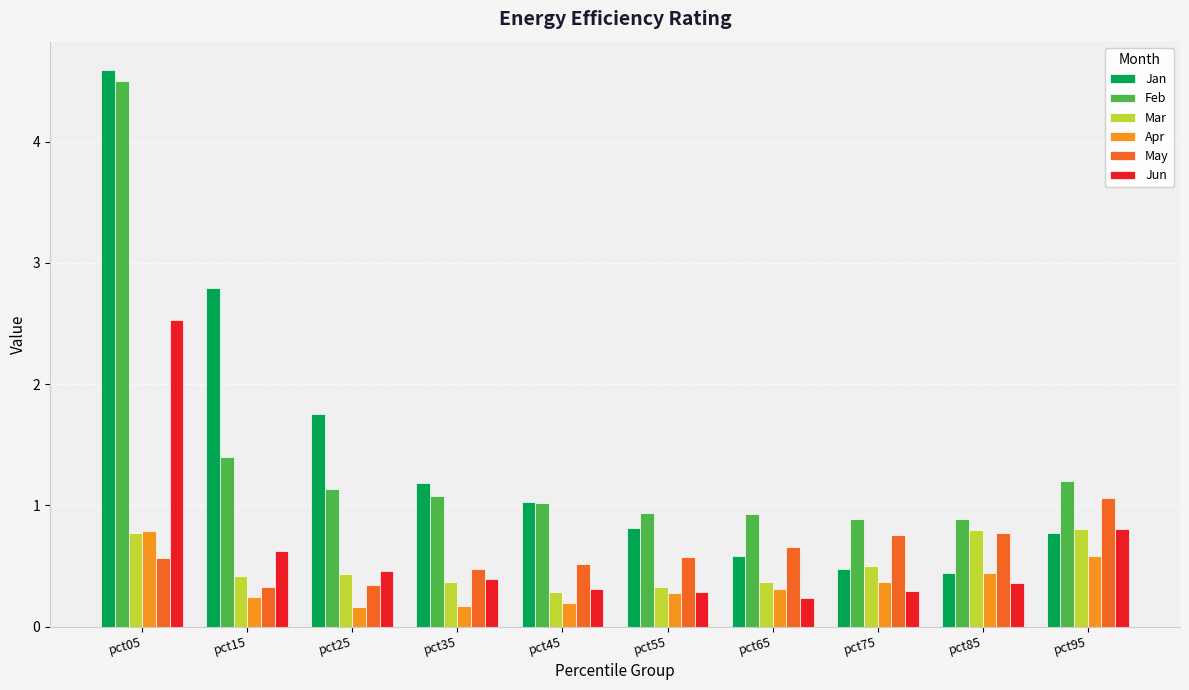

Reading left to right, transcribe all the data shown in this chart.

Jan: 4.6	2.8	1.8	1.2	1.0	0.8	0.6	0.5	0.4	0.8
Feb: 4.5	1.4	1.1	1.1	1.0	0.9	0.9	0.9	0.9	1.2
Mar: 0.8	0.4	0.4	0.4	0.3	0.3	0.4	0.5	0.8	0.8
Apr: 0.8	0.2	0.2	0.2	0.2	0.3	0.3	0.4	0.4	0.6
May: 0.6	0.3	0.3	0.5	0.5	0.6	0.7	0.8	0.8	1.1
Jun: 2.5	0.6	0.5	0.4	0.3	0.3	0.2	0.3	0.4	0.8